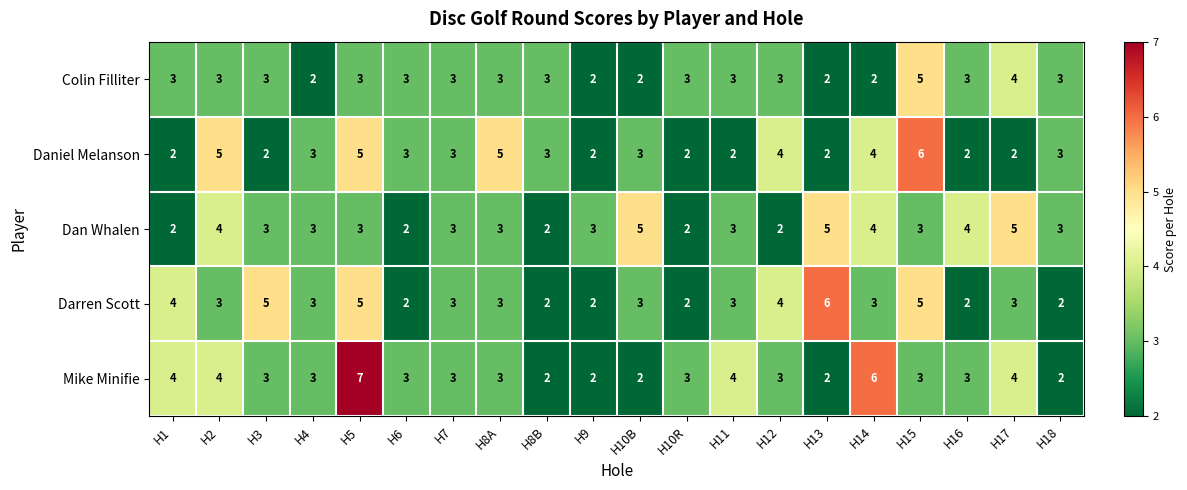

How many Colin Filliter values are between 3 and 4?

14